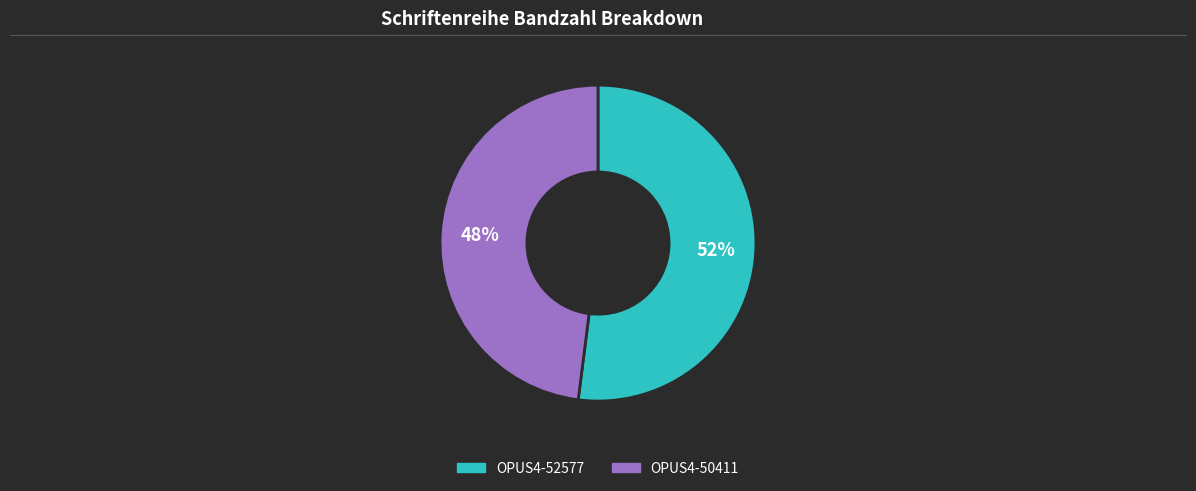

Between OPUS4-52577 and OPUS4-50411, which is larger?

OPUS4-52577